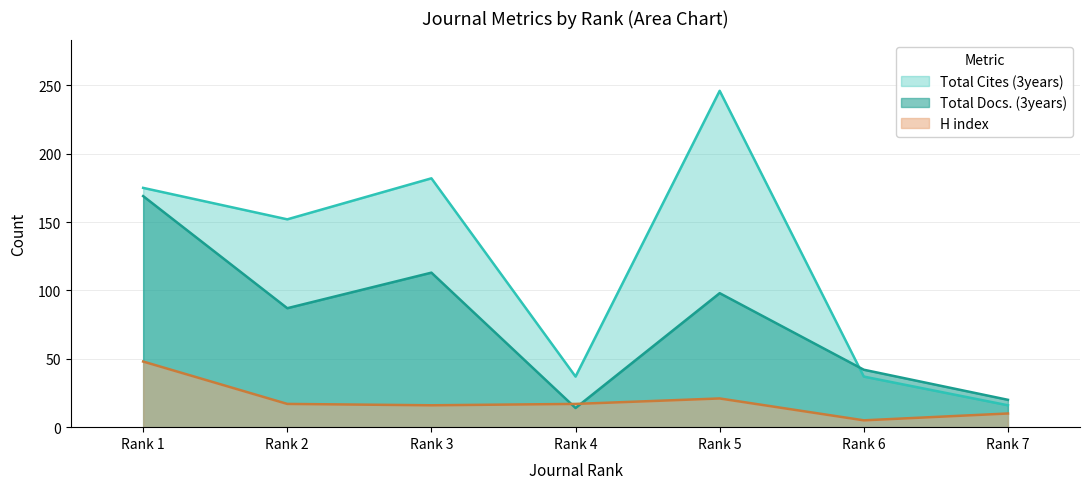

What is the sum of all Total Cites (3years) values?

845